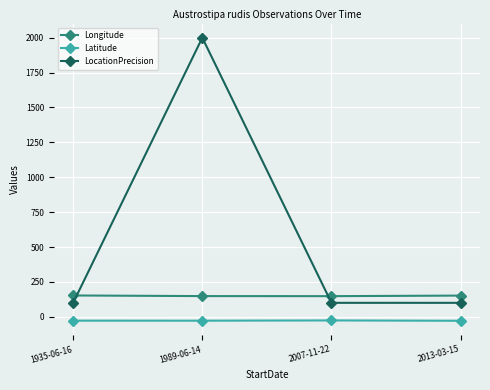

List the series in order of their peak value, highest first.

LocationPrecision, Longitude, Latitude